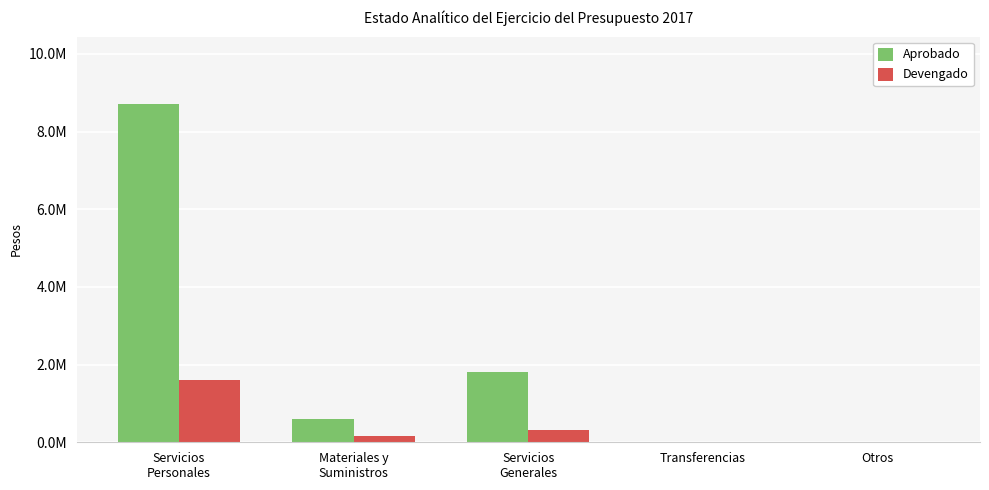

Reading left to right, what are all the values shown in this chart?

Aprobado: 8705626	603466	1810908	0	0
Devengado: 1611796	152062	323395	0	0